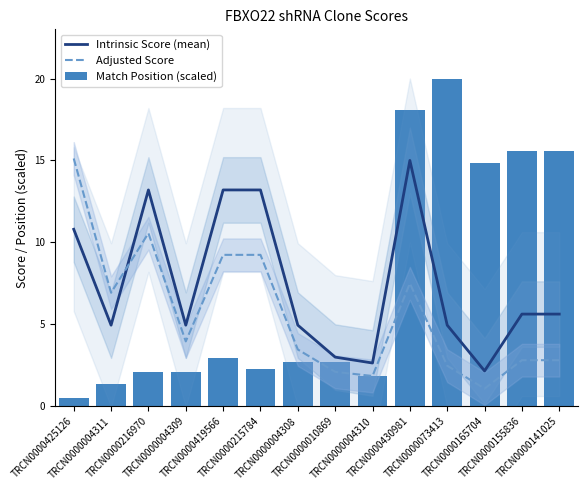

True or false: Match Position (scaled) has a value of 2.1 at TRCN0000216970.

True